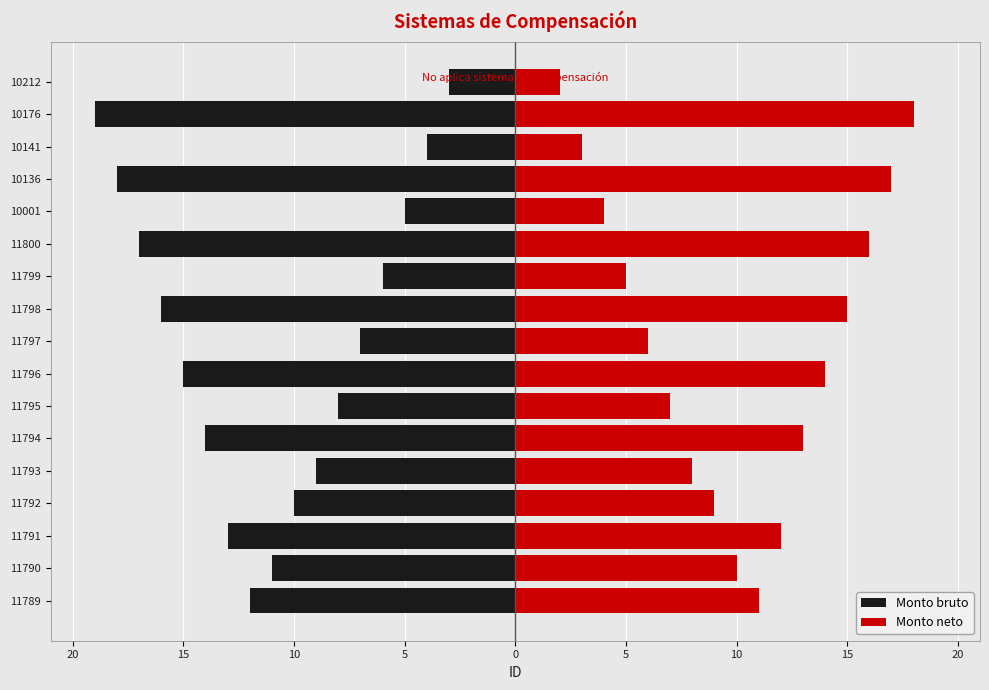

Between 11789 and 11799, which series saw the biggest shift?

Monto bruto